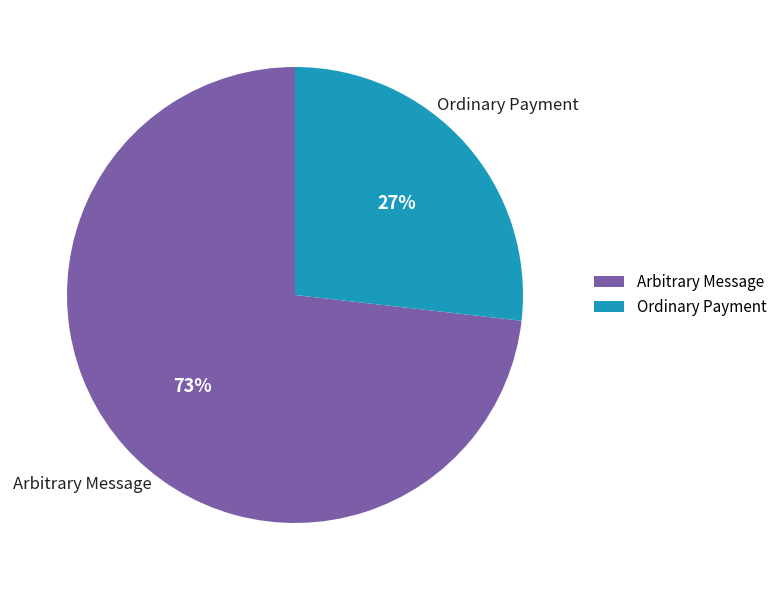

Between Arbitrary Message and Ordinary Payment, which is larger?

Arbitrary Message